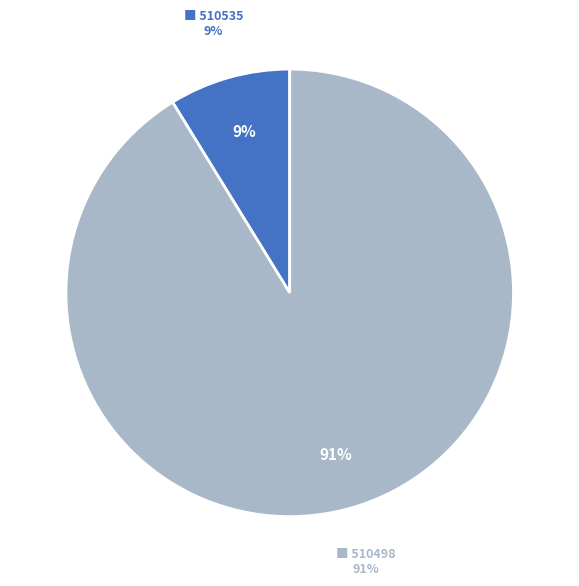

Is there any slice that represents more than half of the pie?

Yes